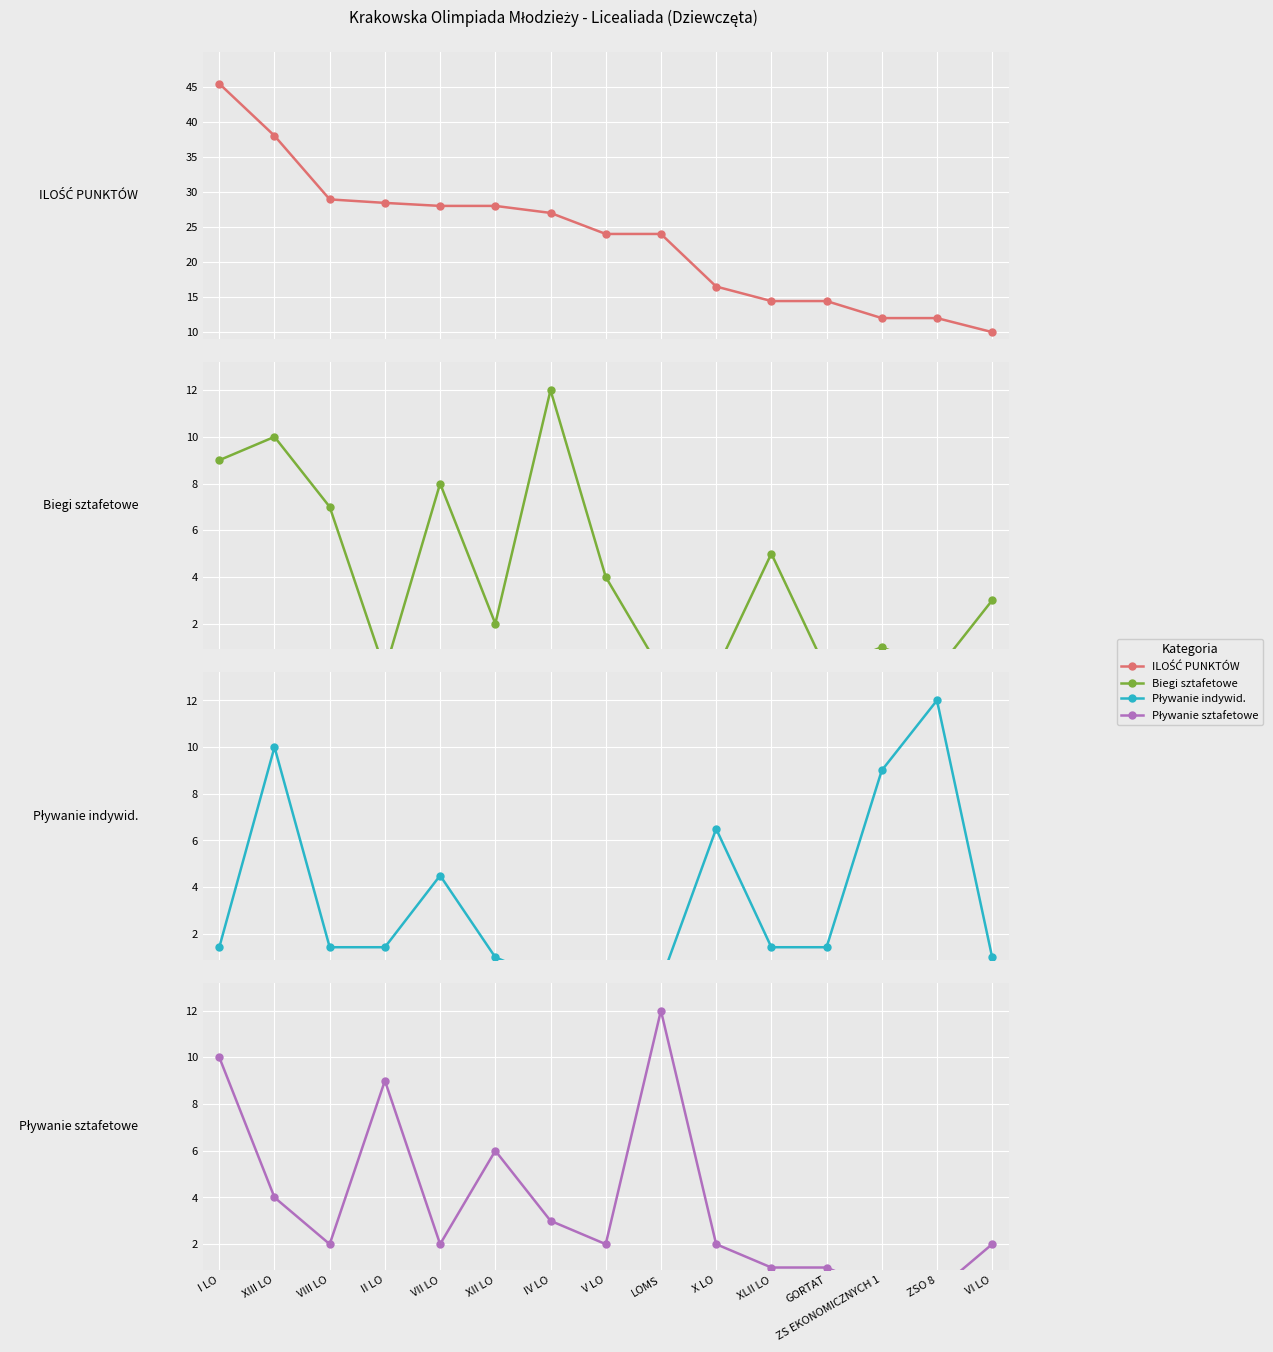

What is the label of the 6th point from the left?

XII LO